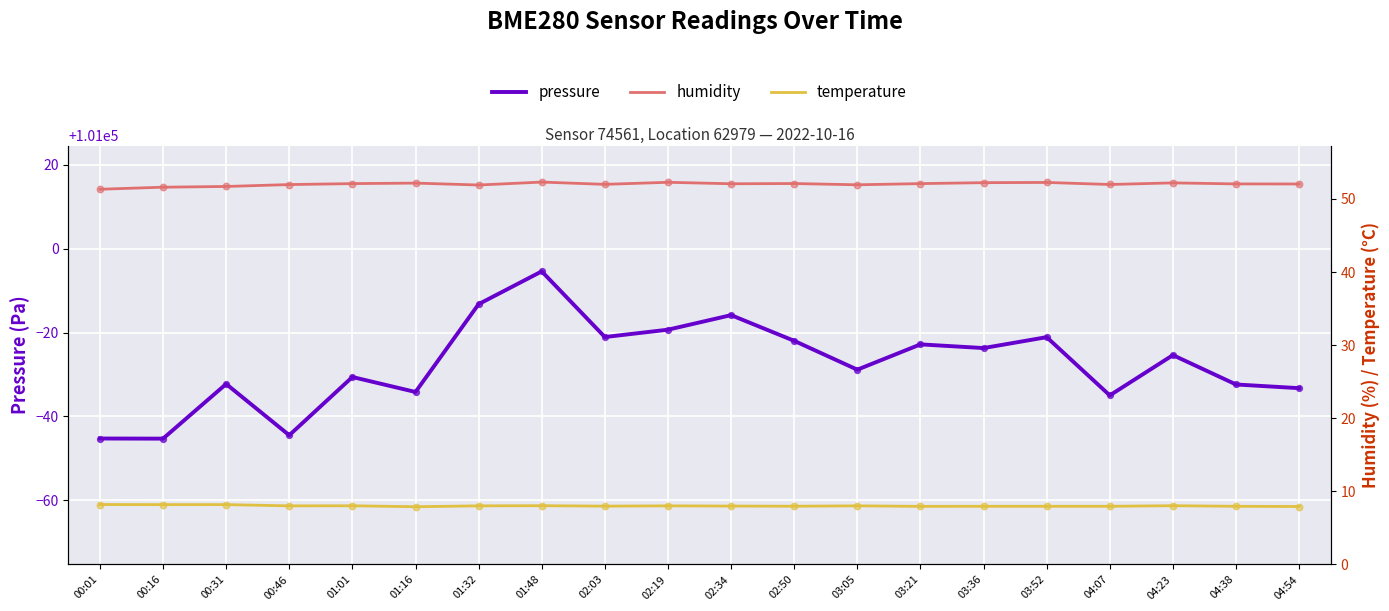

Which series has the largest total across all categories?

pressure